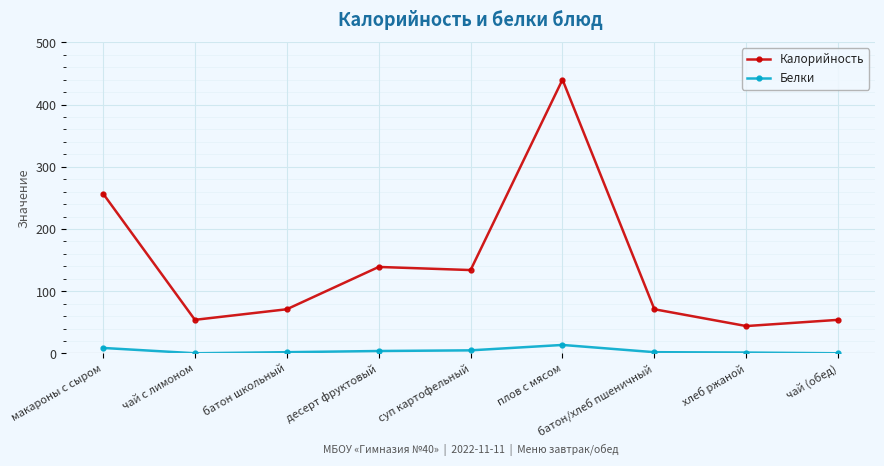

What is the difference between the highest and lowest values at суп картофельный?

129.0